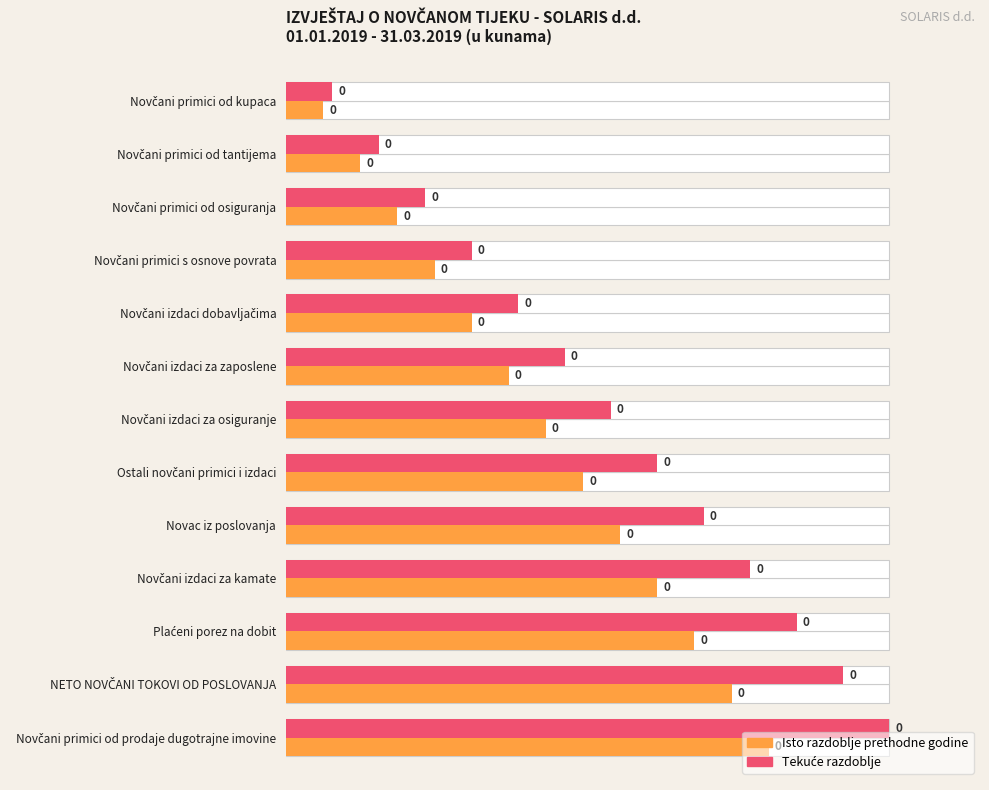

Are the bars horizontal?

Yes